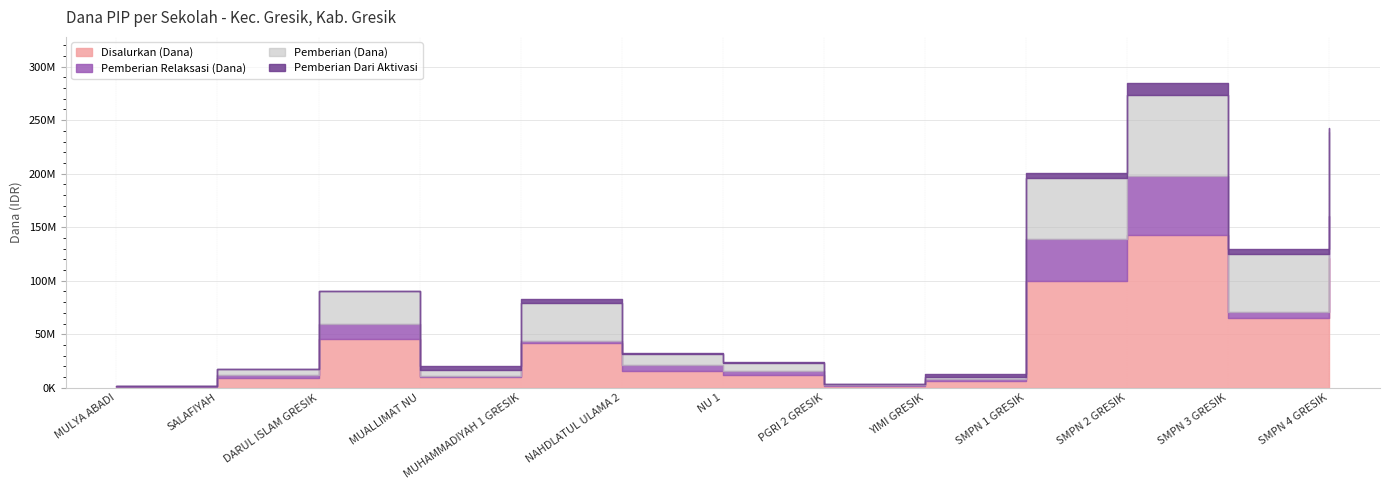

The value of Pemberian Dari Aktivasi at PKBM MULYA ABADI is 0. True or false?

True